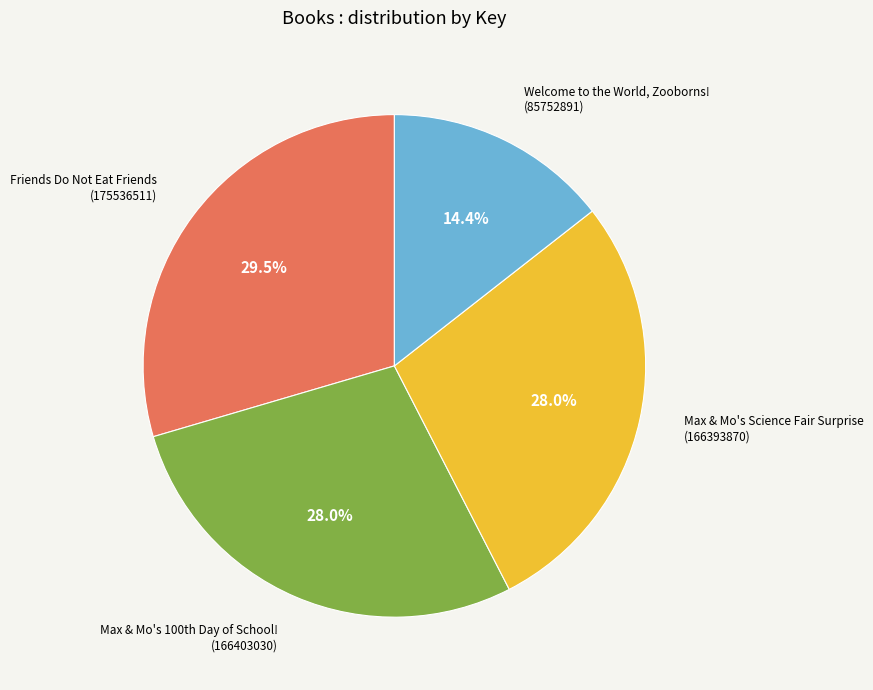

Is there a majority slice in this chart?

No